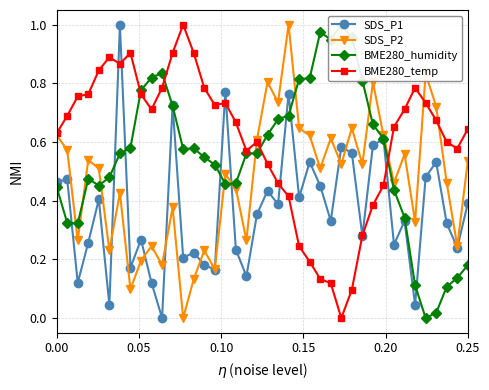

What are all the series names shown in the legend?

SDS_P1, SDS_P2, BME280_humidity, BME280_temp